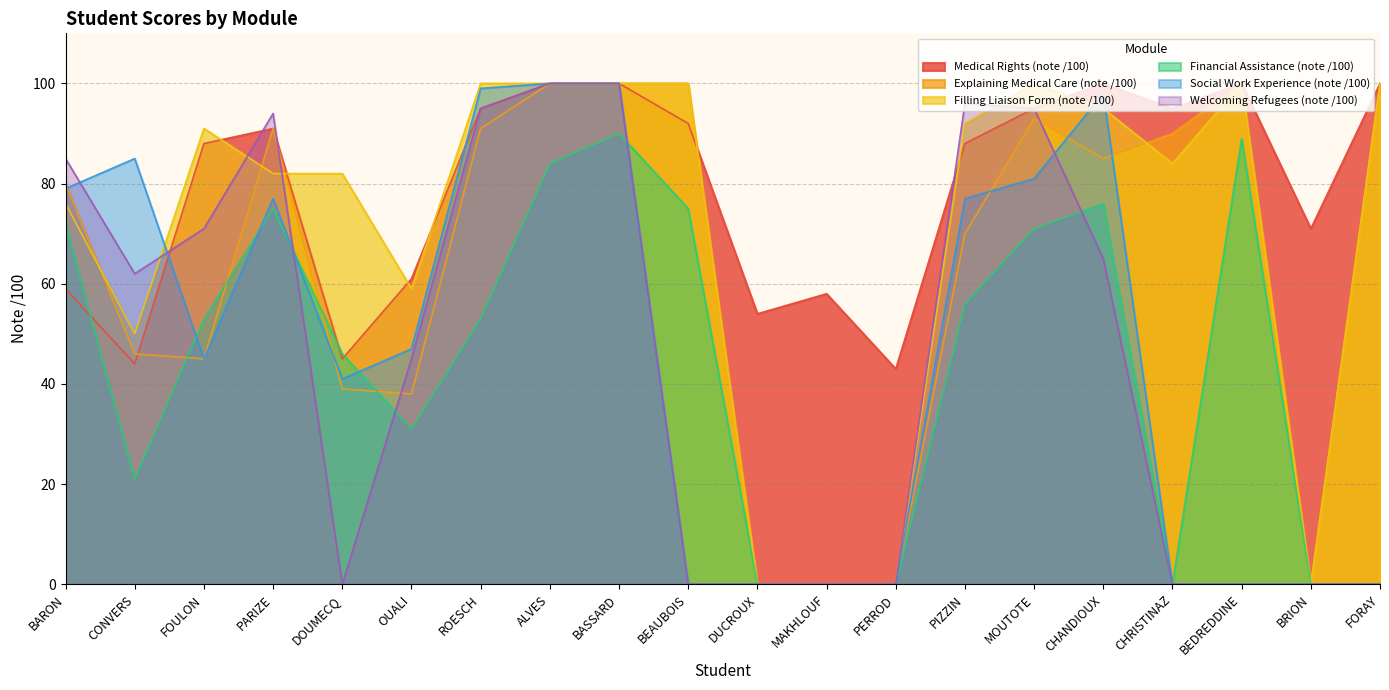

What is the value of the Explaining Medical Care (note /100) point at the 10th from the left?

100